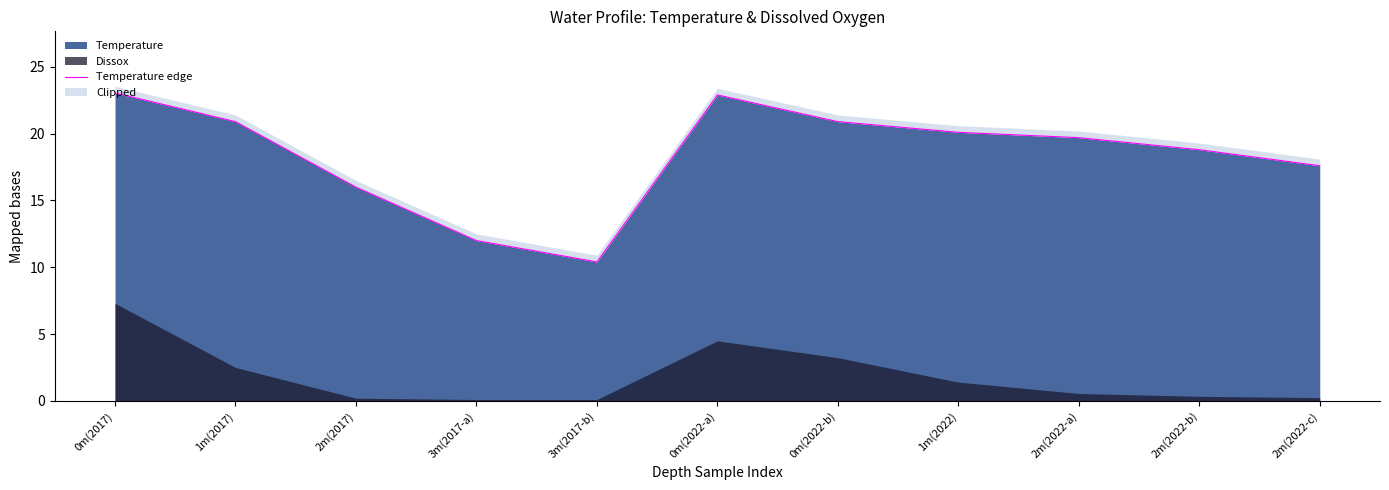

What is the difference between the values at 2m(2022-c) and 0m(2022-b)?

3.3